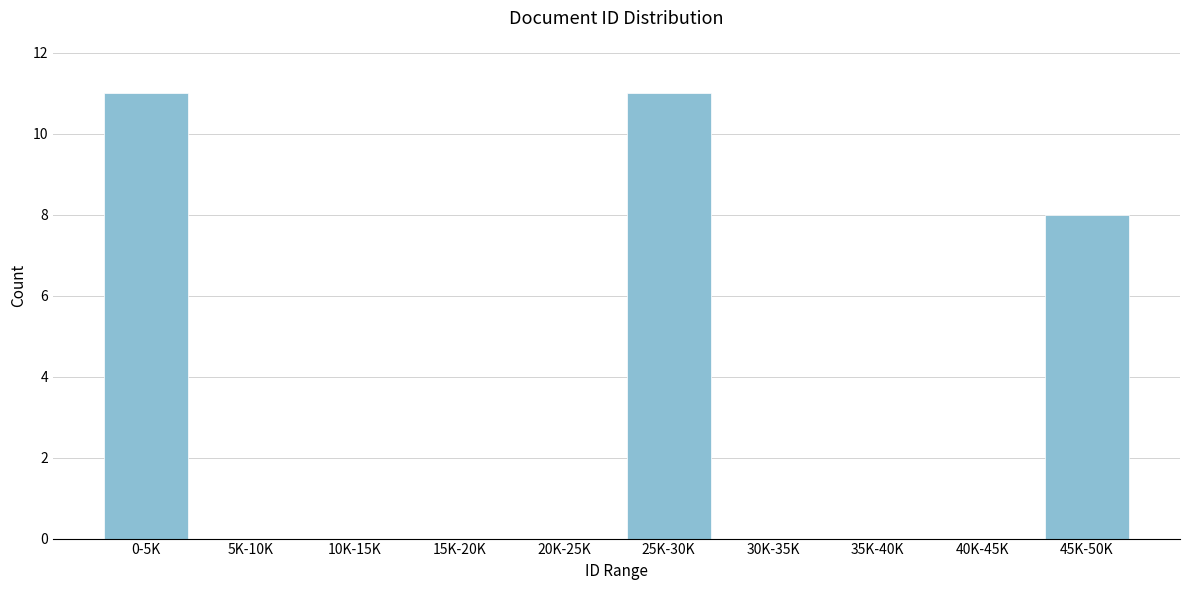

Reading left to right, transcribe all the data shown in this chart.

0-5K=11	5K-10K=0	10K-15K=0	15K-20K=0	20K-25K=0	25K-30K=11	30K-35K=0	35K-40K=0	40K-45K=0	45K-50K=8